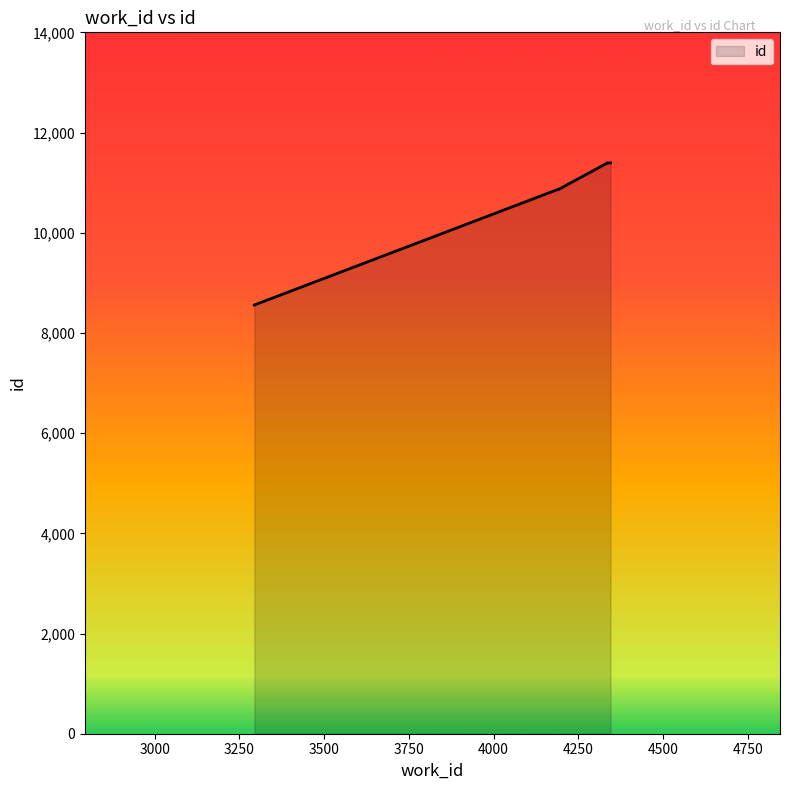

The chart shows a value of 11390 at 4335. True or false?

True